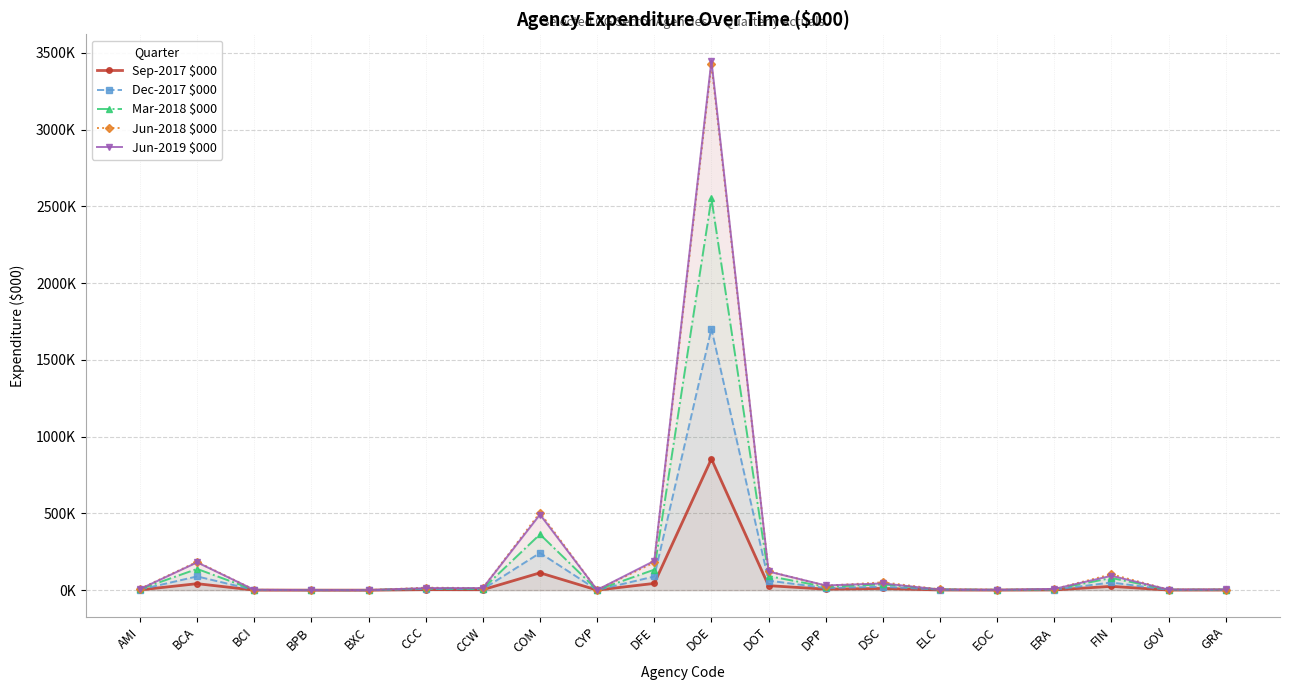

How many times do Jun-2018 $000 and Jun-2019 $000 cross each other?

11